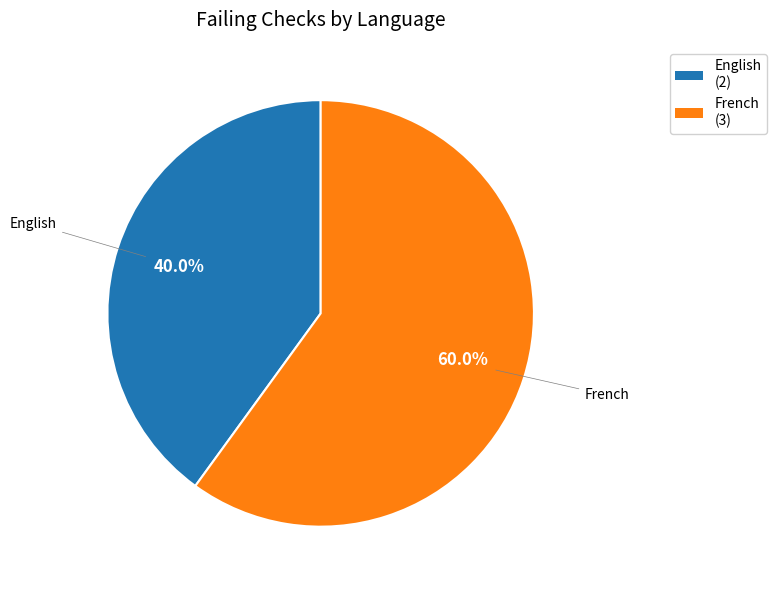

Is French the majority of the pie?

Yes